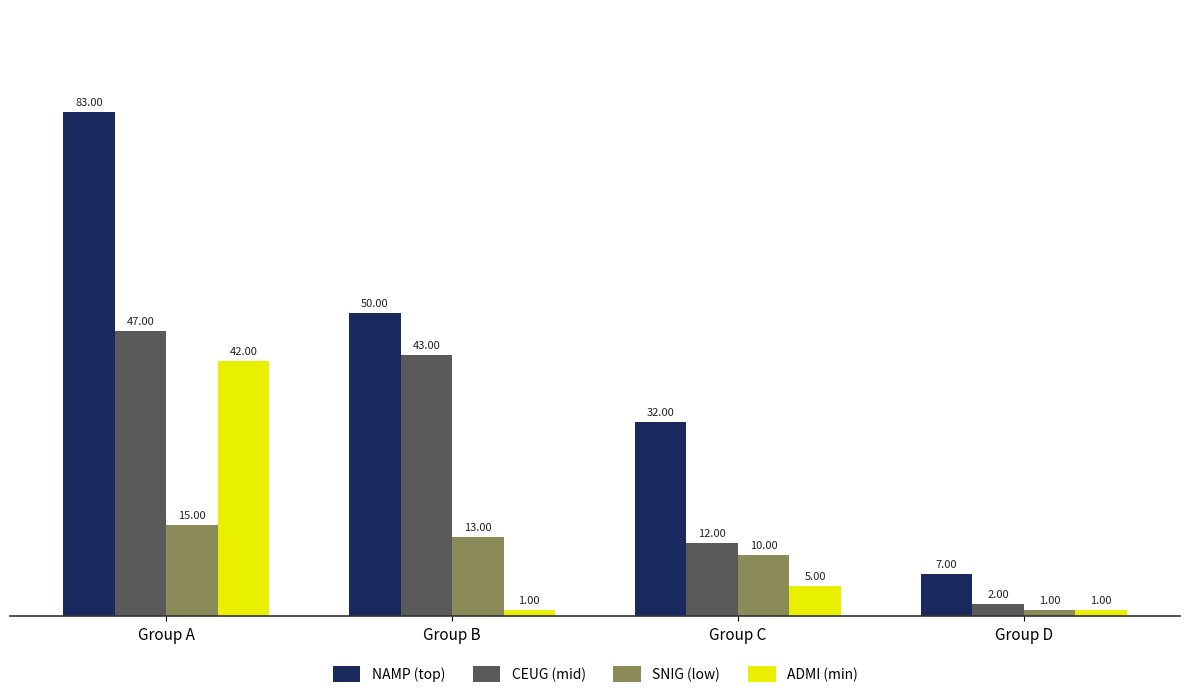

Which series changed the most between Group A and Group B?

ADMI (min)